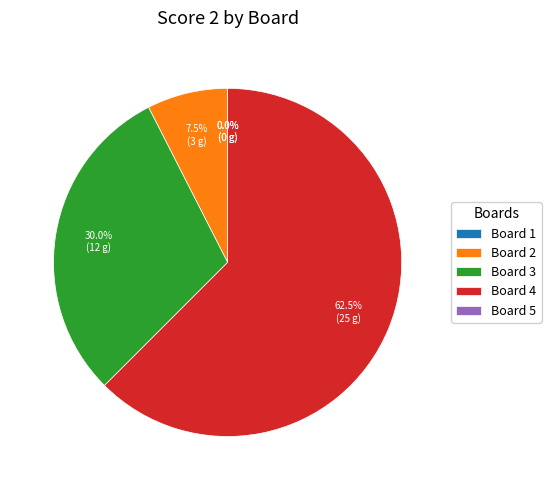

Is it true that Board 5 is 0% of the pie?

True